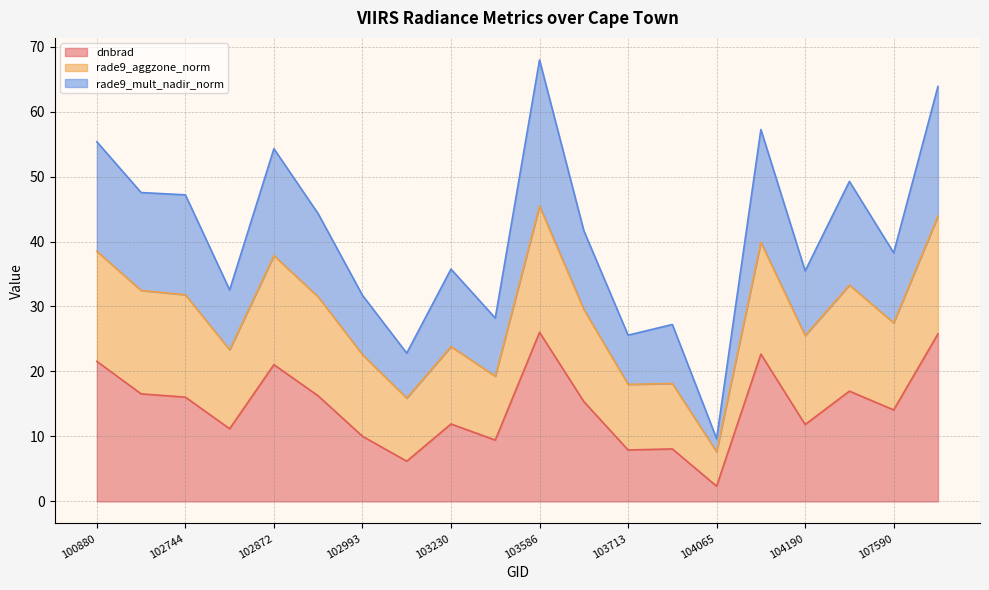

What is the difference between the second highest and second lowest values in the dnbrad series?

19.6